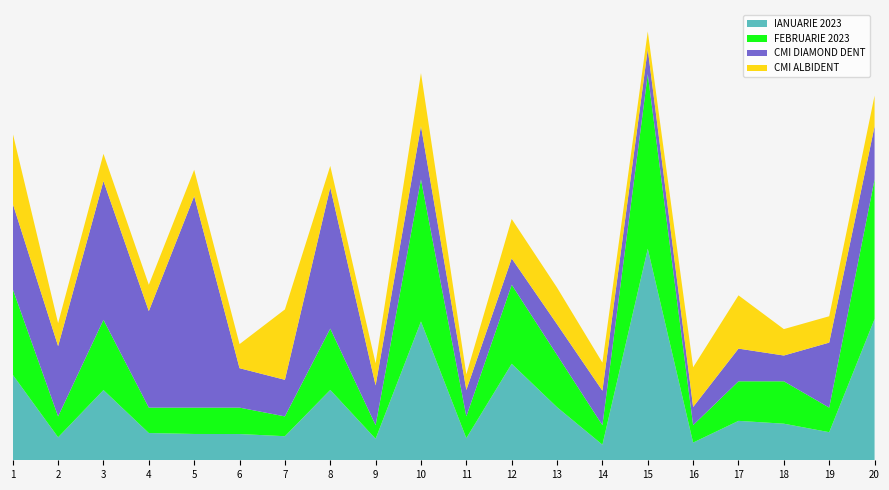

Reading left to right, list all the values displayed in this chart.

IANUARIE 2023: 1=14492.0	2=3900.0	3=11906.0	4=4619.0	5=4460.0	6=4449.0	7=4080.0	8=11926.0	9=3642.0	10=23524.0	11=3753.0	12=16355.0	13=8998.0	14=2645.0	15=35856.0	16=3000.0	17=6682.0	18=6202.0	19=4763.0	20=23934.0
FEBRUARIE 2023: 1=14513.9	2=3537.4	3=11893.7	4=4305.9	5=4464.9	6=4475.9	7=3357.4	8=10386.2	9=2307.9	10=24075.4	11=3684.4	12=13394.6	13=8851.8	14=3304.9	15=29593.2	16=2949.9	17=6705.3	18=7185.3	19=4161.9	20=23665.4
CMI DIAMOND DENT: 1=14492.0	2=11906.0	3=23524.0	4=16355.0	5=35856.0	6=6682.0	7=6202.0	8=23934.0	9=6734.0	10=9027.0	11=4476.0	12=4466.0	13=5211.0	14=5840.0	15=4233.0	16=3082.0	17=5540.0	18=4370.0	19=11020.0	20=8998.0
CMI ALBIDENT: 1=11906.0	2=3900.0	3=4619.0	4=4460.0	5=4449.0	6=4080.0	7=11926.0	8=3642.0	9=3753.0	10=8998.0	11=2645.0	12=6682.0	13=6202.0	14=4763.0	15=3000.0	16=6734.0	17=9027.0	18=4476.0	19=4466.0	20=5211.0